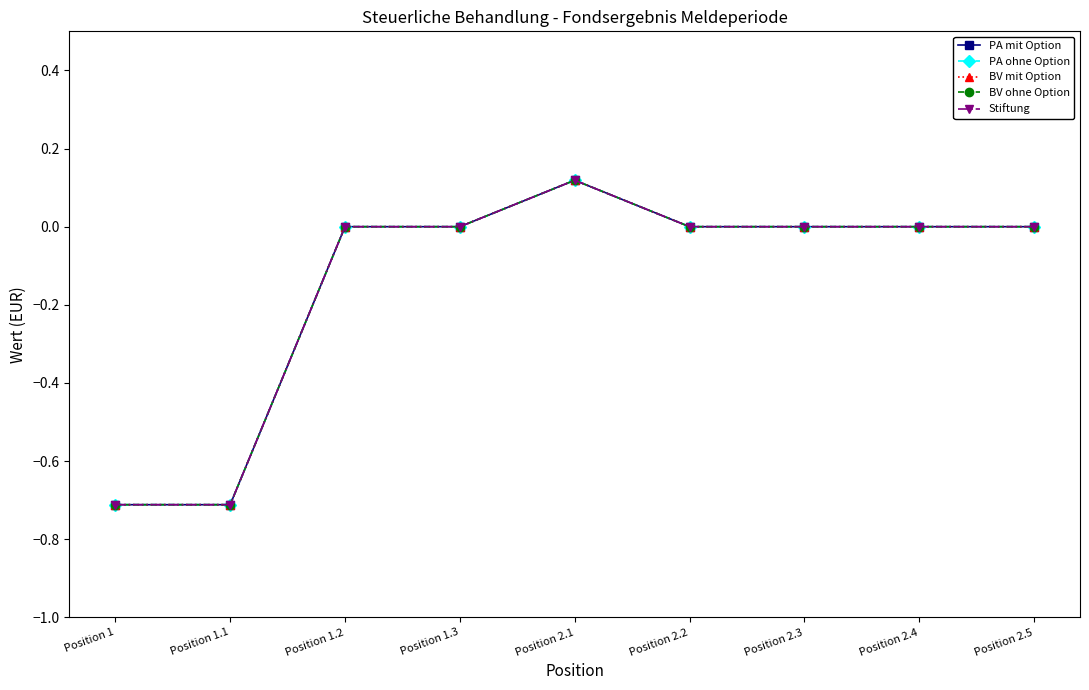

Rank the series at Position 2.1 from highest to lowest value.

PA mit Option, PA ohne Option, BV mit Option, BV ohne Option, Stiftung